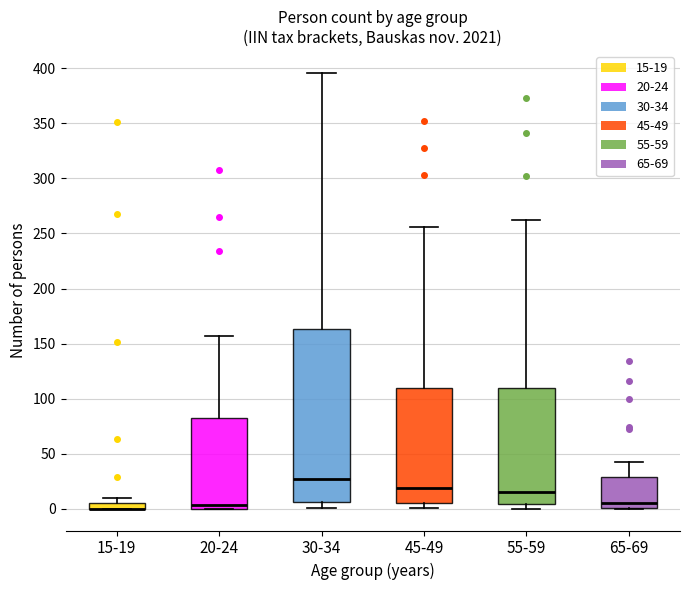

Comparing the boxes themselves (not the whiskers), which one is the tallest?

30-34